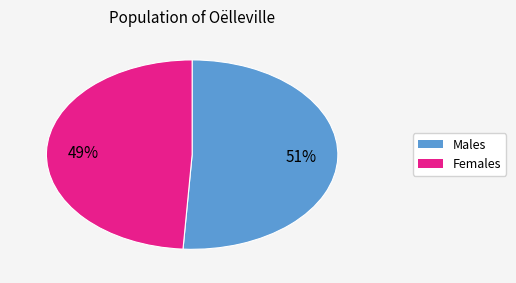

How many slices are in this pie chart?

2